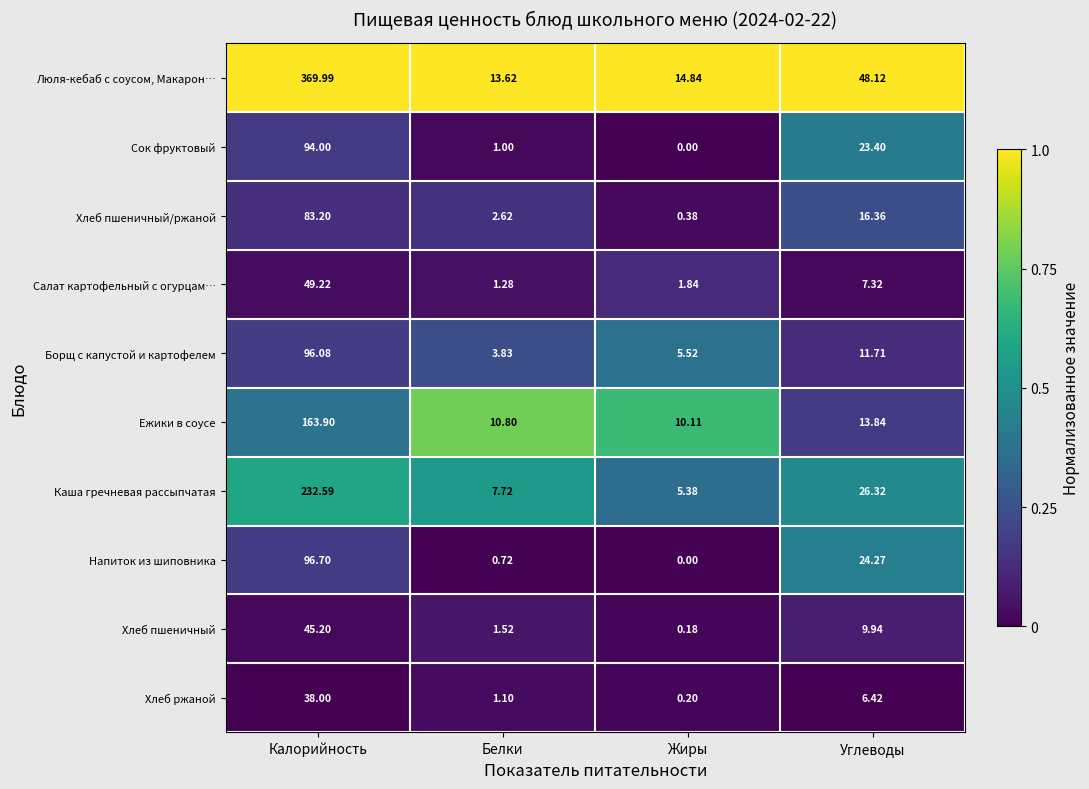

Where is Салат картофельный с огурцам… nearest to the value 25?

Углеводы